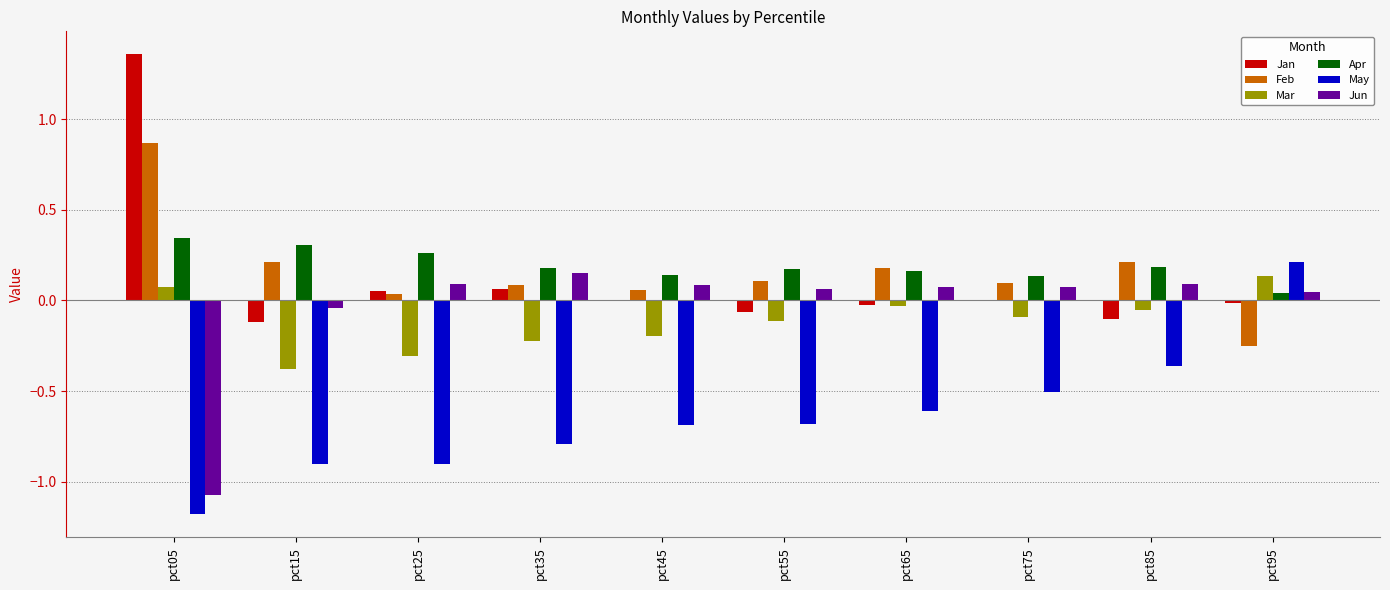

Which category has the highest value across all series?

pct05